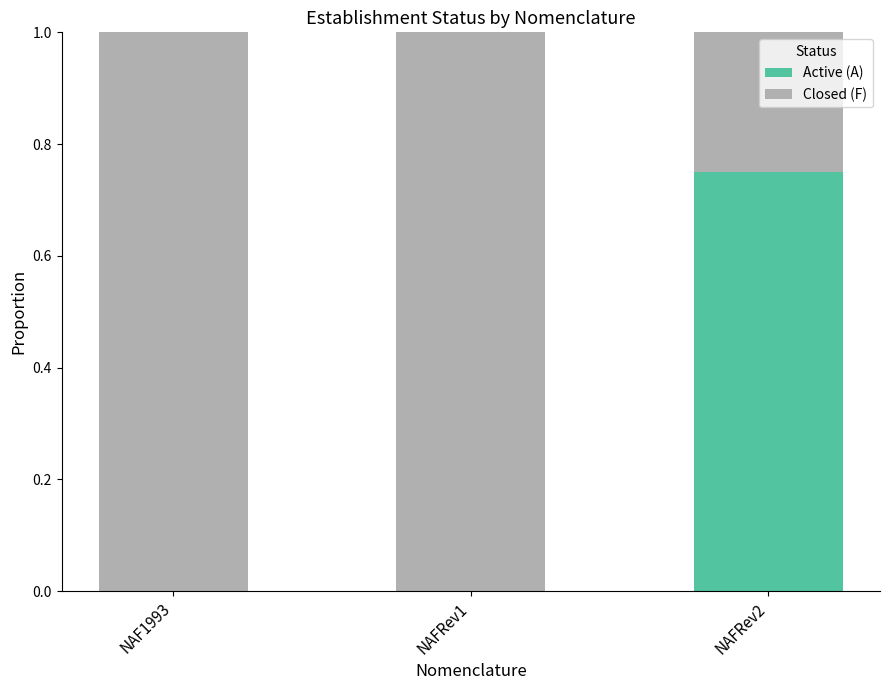

What is the total value across all series at NAFRev1?

1.0